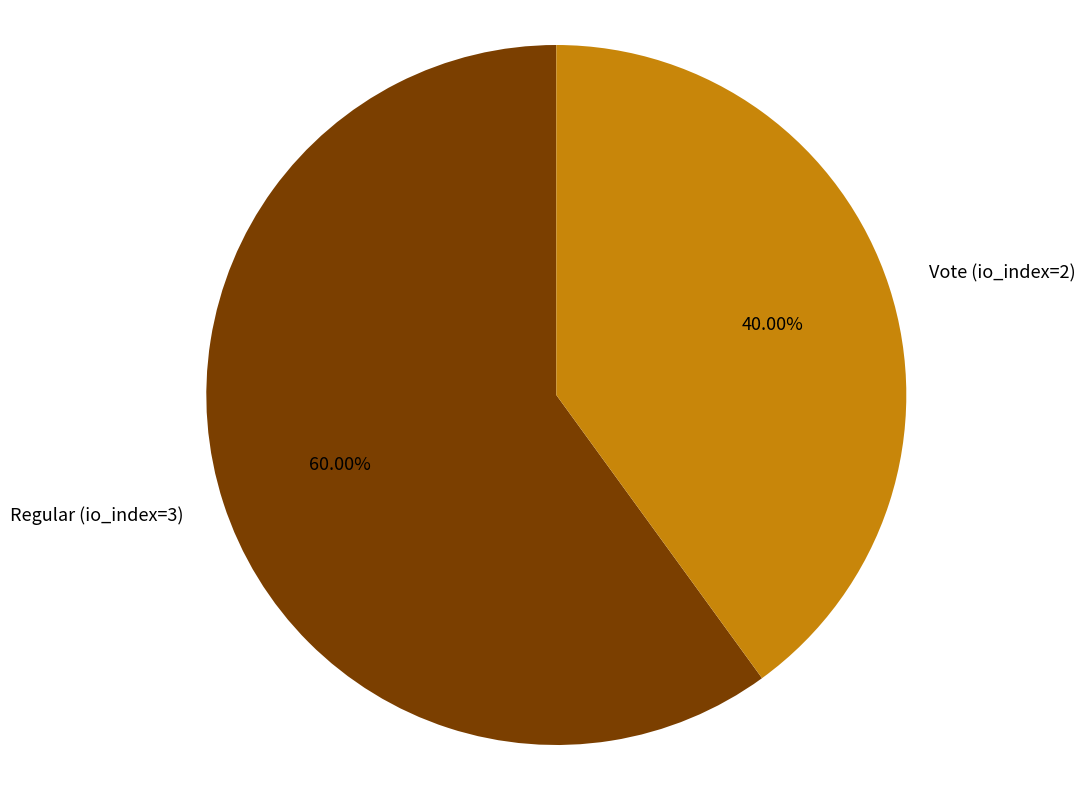

Does Vote (io_index=2) represent more than half of the total?

No